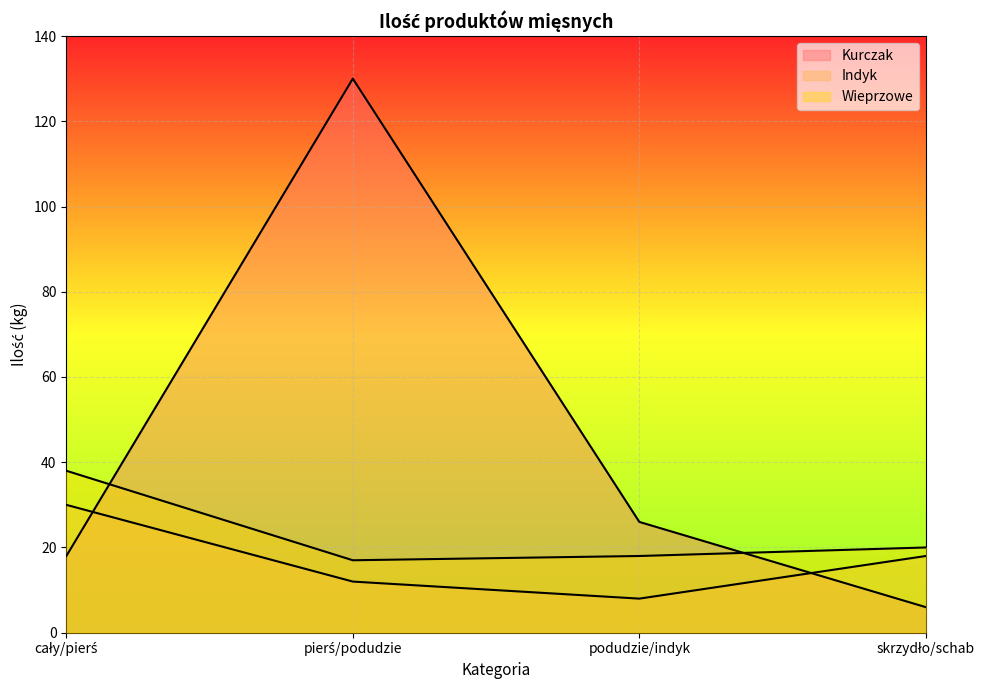

True or false: Wieprzowe and Indyk intersect in this chart.

False